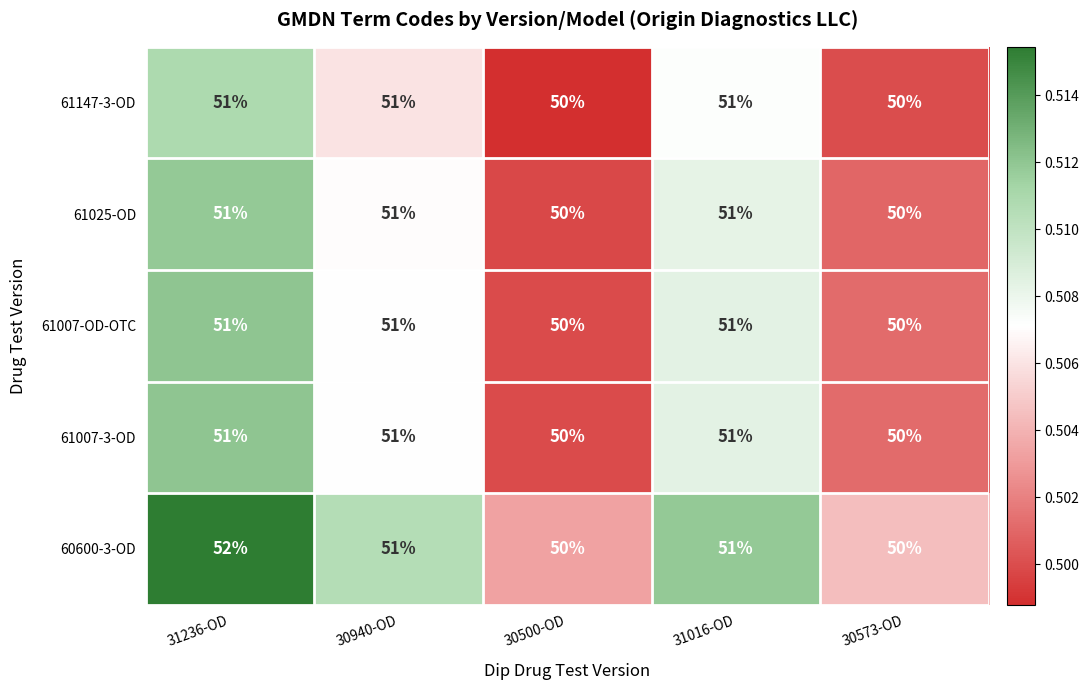

At which category does the chart reach its peak across all series?

31236-OD